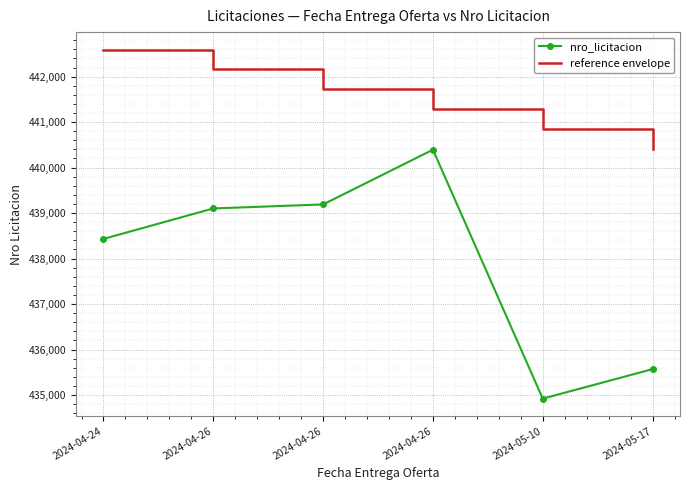

True or false: reference envelope has a value of 440843.9 at 2024-05-10.

True